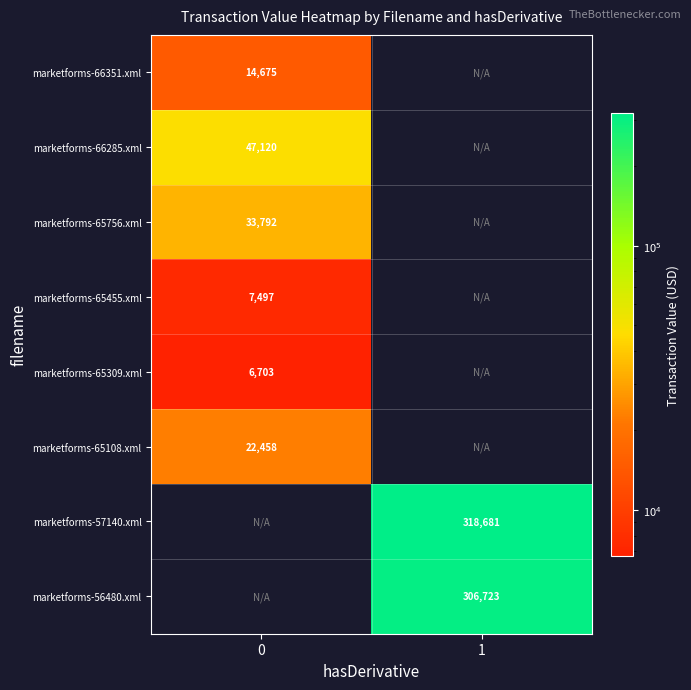

What is the minimum value shown in the chart?

6703.0